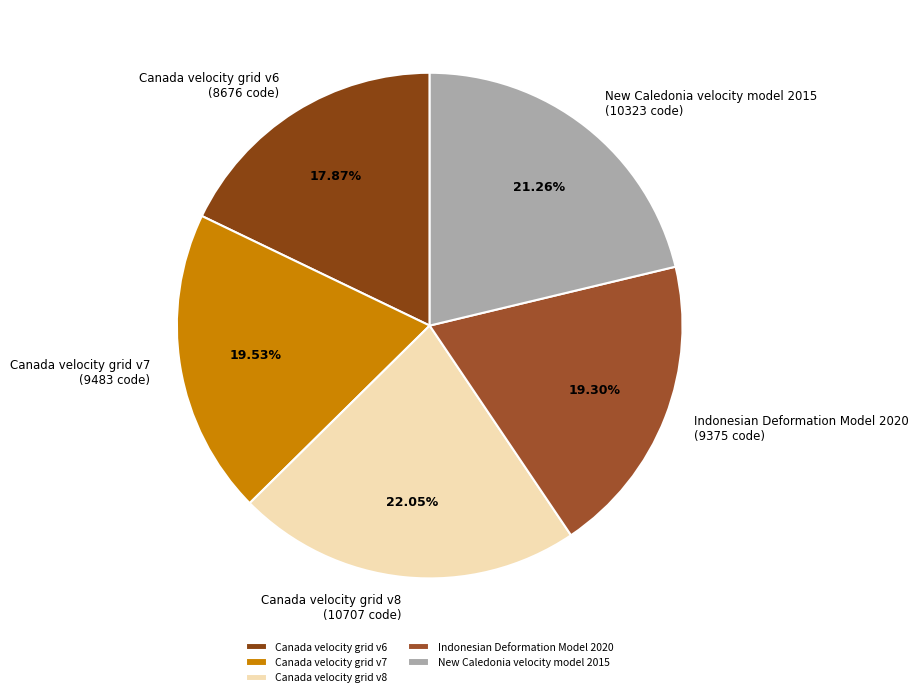

To the nearest percent, what percentage of the pie is Canada velocity grid v8?

22%